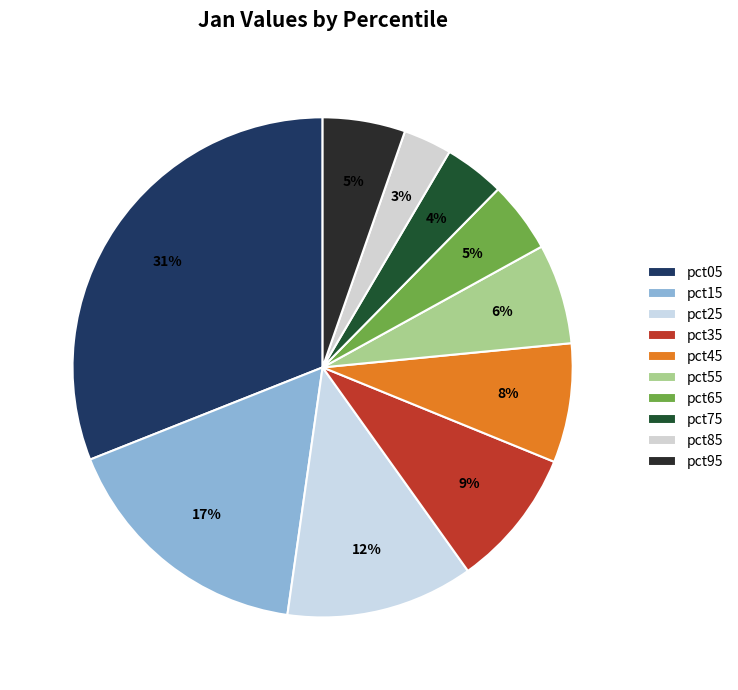

Which slice is the largest?

pct05